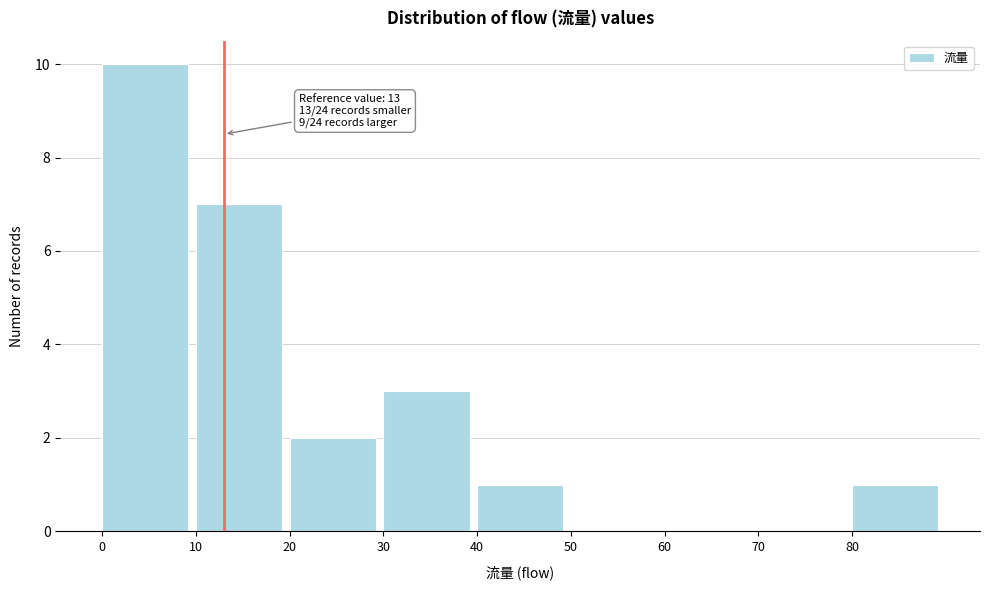

Which range on the x-axis has the tallest bar?

0 to 10